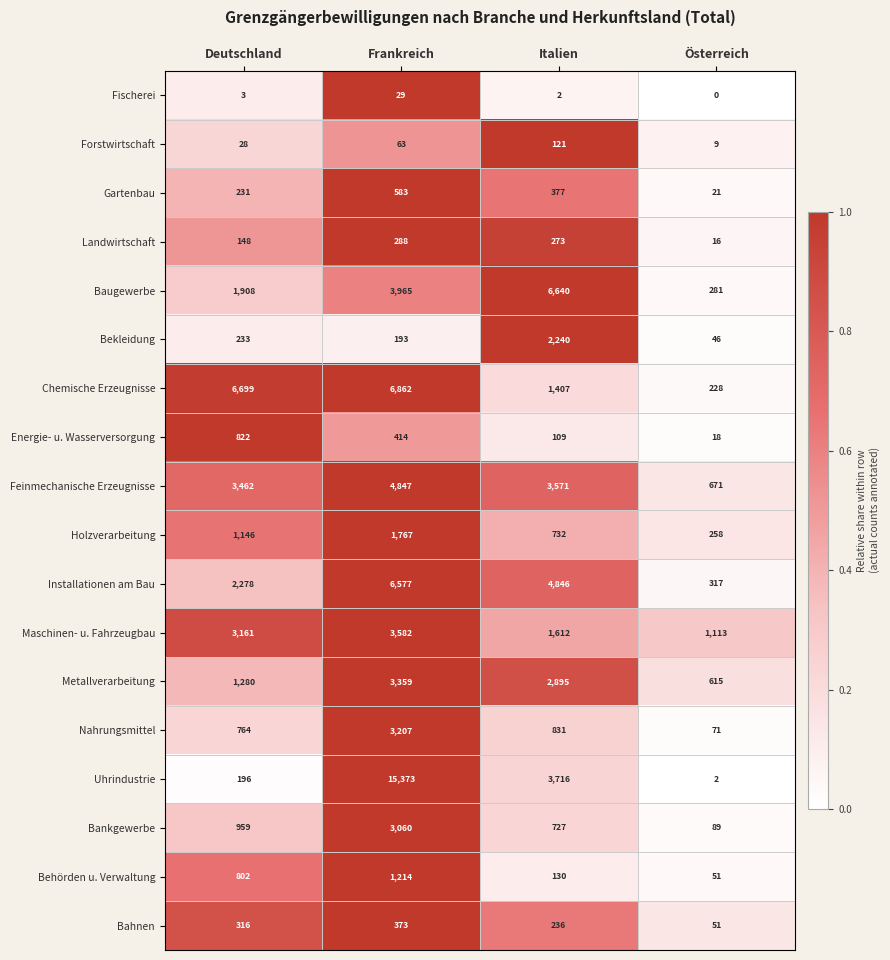

What is the difference between the Behörden u. Verwaltung values at Italien and Frankreich?

1084